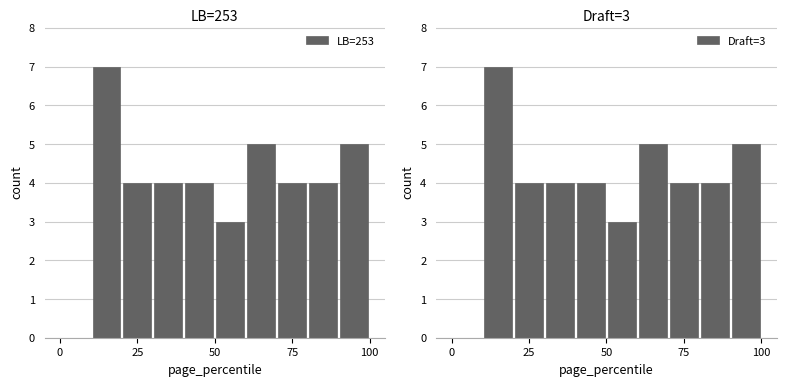

What is the sum of all LB=253 values?

40